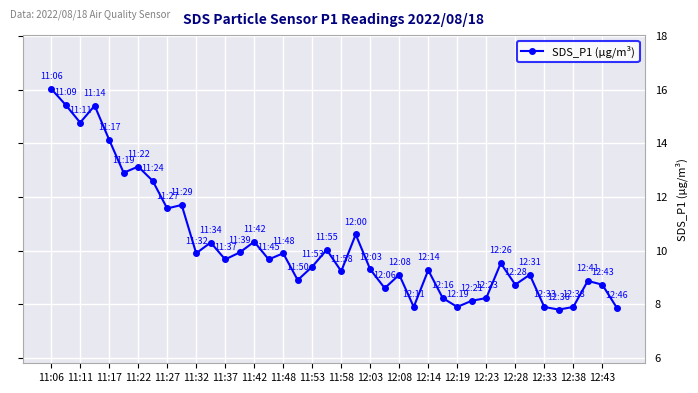

What is the difference between the maximum and minimum values?

8.2